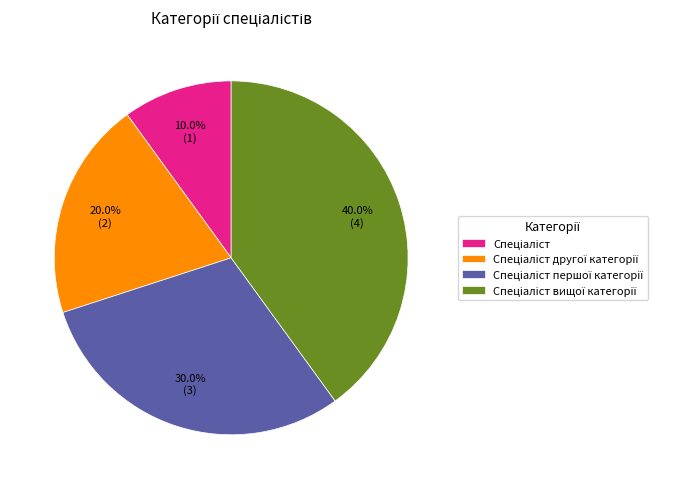

Is there a majority slice in this chart?

No